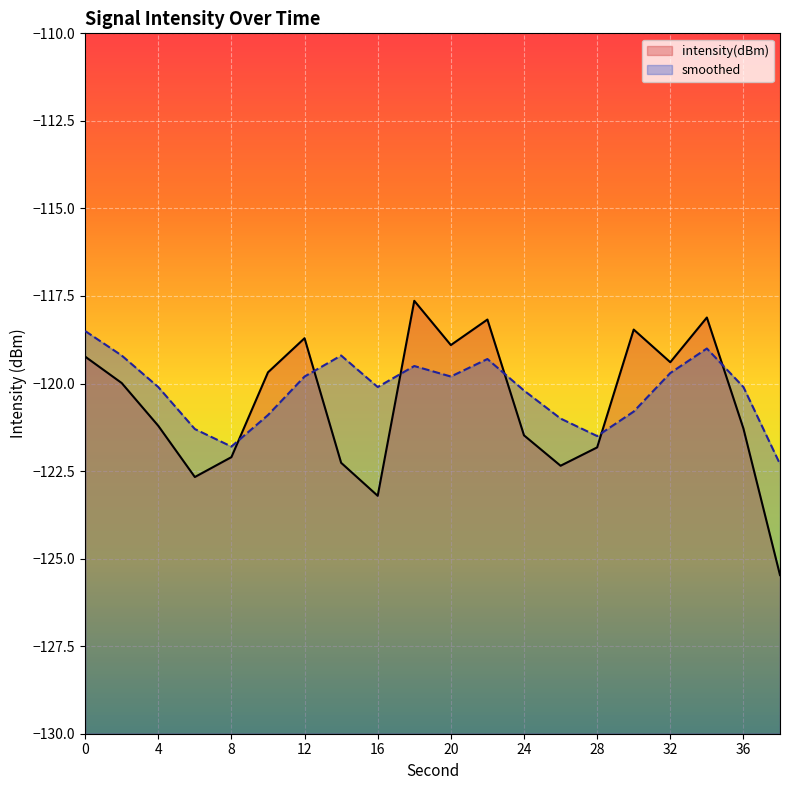

At which category does smoothed reach its first local valley?

8